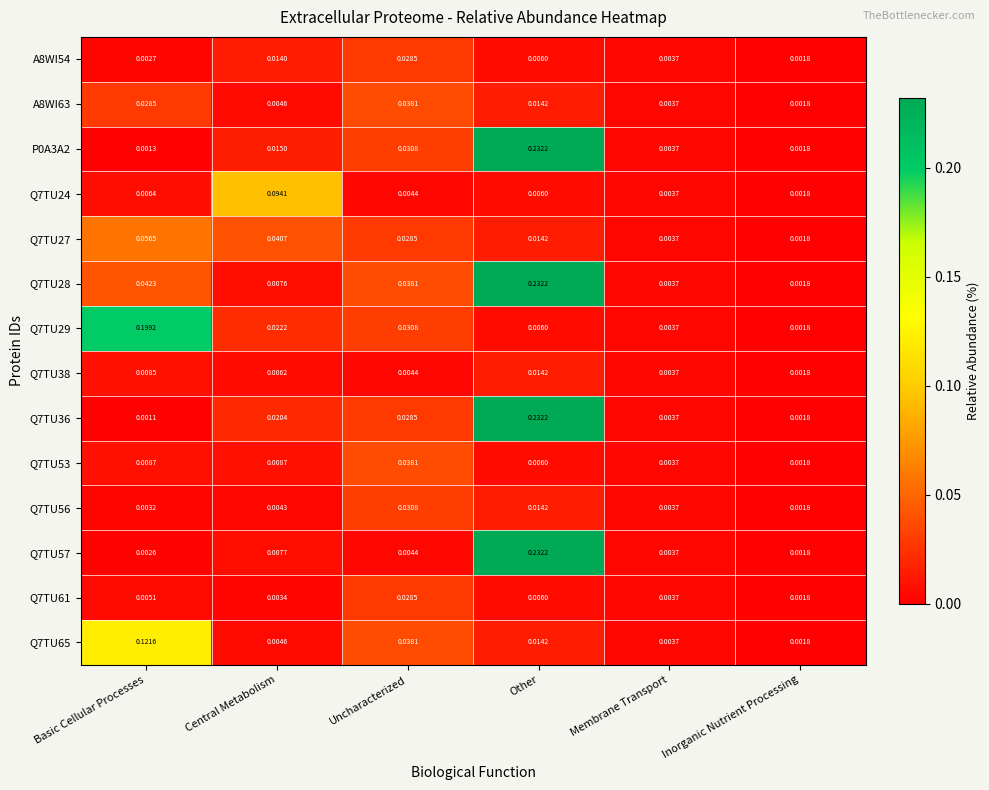

Where is P0A3A2 nearest to the value 0?

Basic Cellular Processes